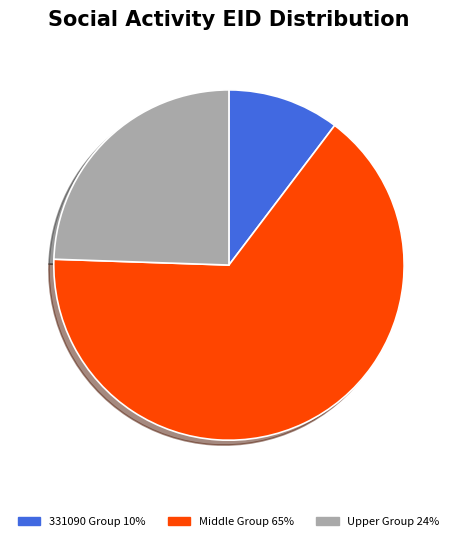

Does any single category account for the majority?

Yes